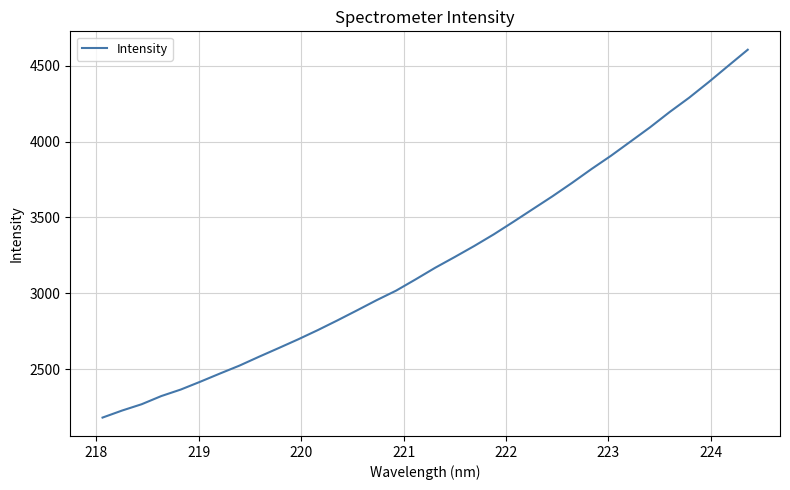

What is the minimum value shown in the chart?

2179.5